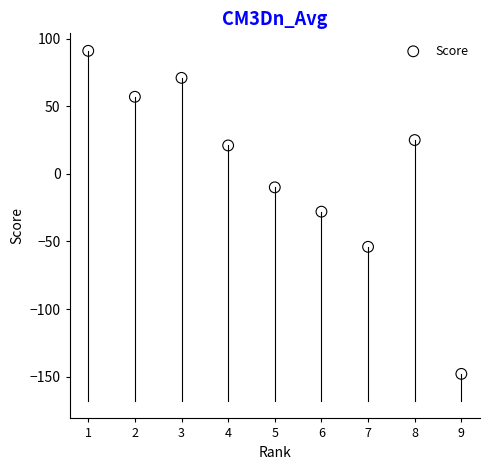

What is the average X value?

5